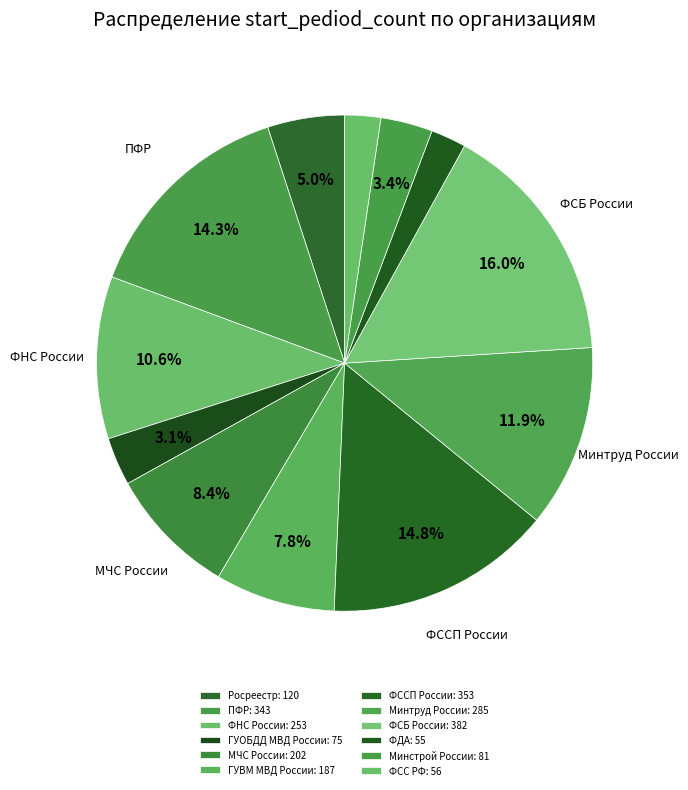

How many segments does this pie chart have?

12